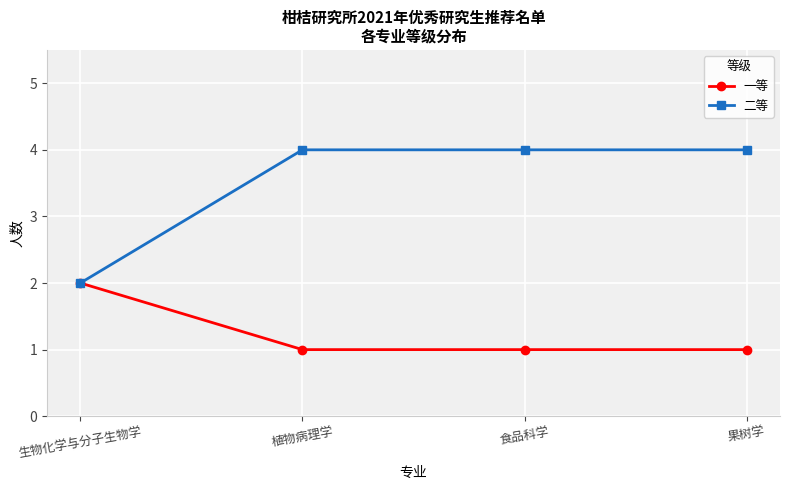

True or false: 二等 has a value of 4 at 植物病理学.

True